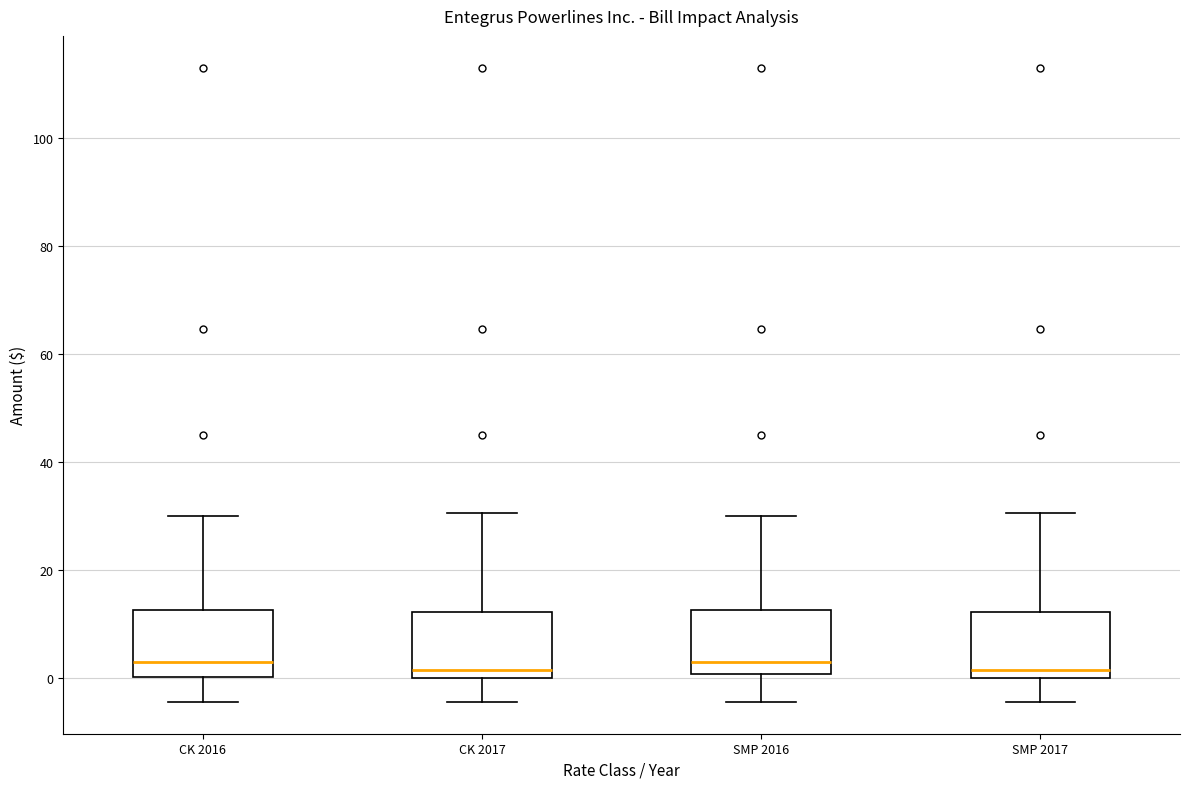

Reading left to right, read every box against the y-axis: the position of its median line, the range the box covers, and the ends of its whiskers. The values are not printed on the chart, so give them approximately, as read against the axis.

CK 2016: median 4, box 0 to 12, whiskers -4 to 30
CK 2017: median 2, box 0 to 12, whiskers -4 to 30
SMP 2016: median 4, box 0 to 12, whiskers -4 to 30
SMP 2017: median 2, box 0 to 12, whiskers -4 to 30